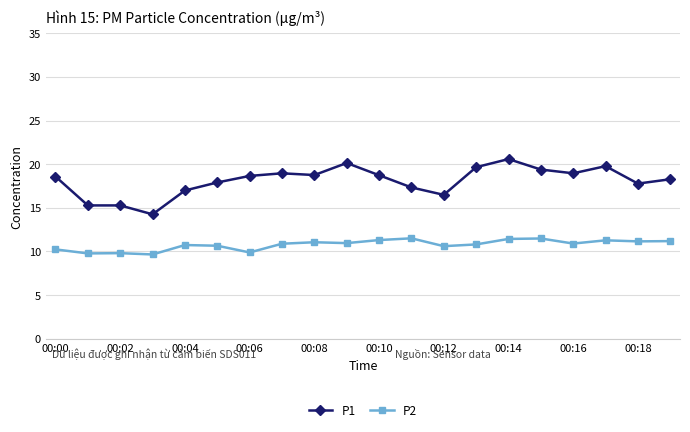

Which series has the widest spread of values?

P1